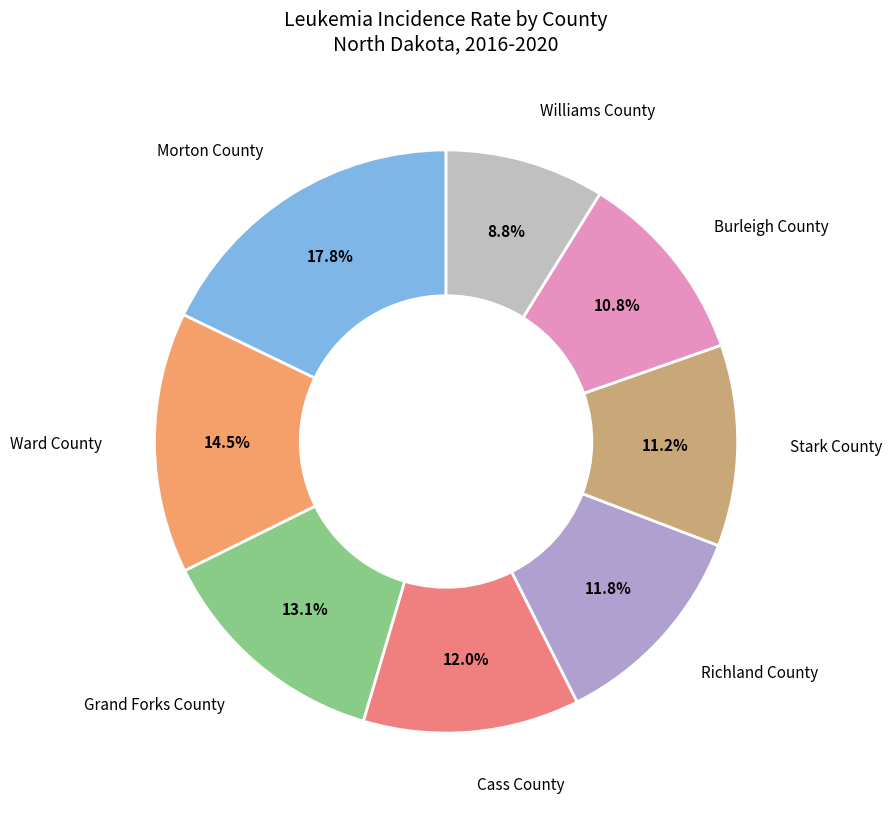

True or false: Morton County accounts for 4% of the total.

False